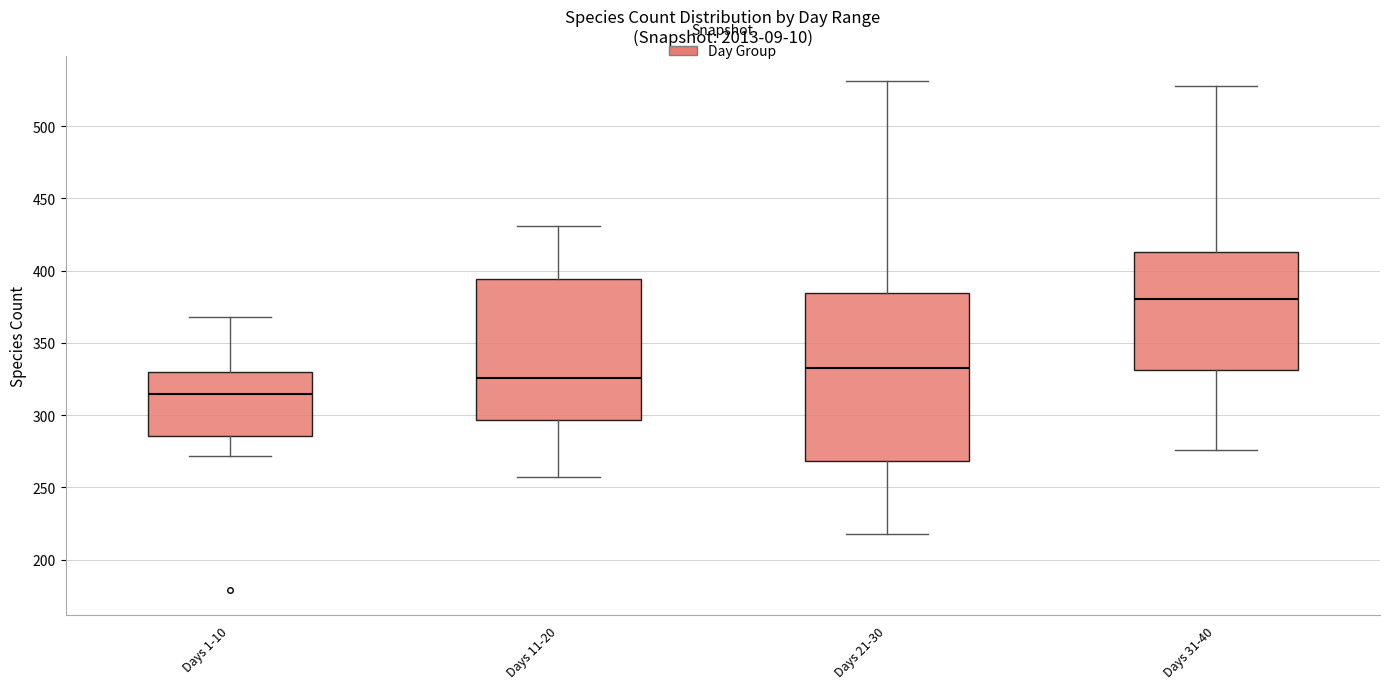

Reading left to right, read every box against the y-axis: the position of its median line, the range the box covers, and the ends of its whiskers. The values are not printed on the chart, so give them approximately, as read against the axis.

Days 1-10: median 315, box 285 to 330, whiskers 270 to 370
Days 11-20: median 325, box 295 to 395, whiskers 255 to 430
Days 21-30: median 335, box 270 to 385, whiskers 220 to 530
Days 31-40: median 380, box 330 to 415, whiskers 275 to 530